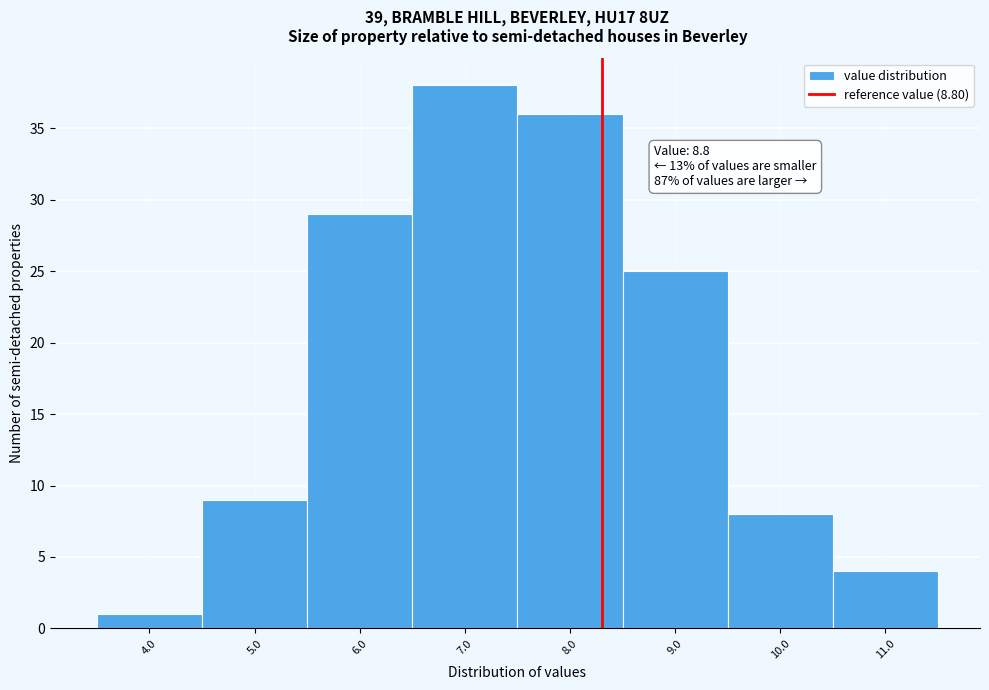

Reading left to right, extract all data points from this chart.

4.0=1	5.0=9	6.0=29	7.0=38	8.0=36	9.0=25	10.0=8	11.0=4